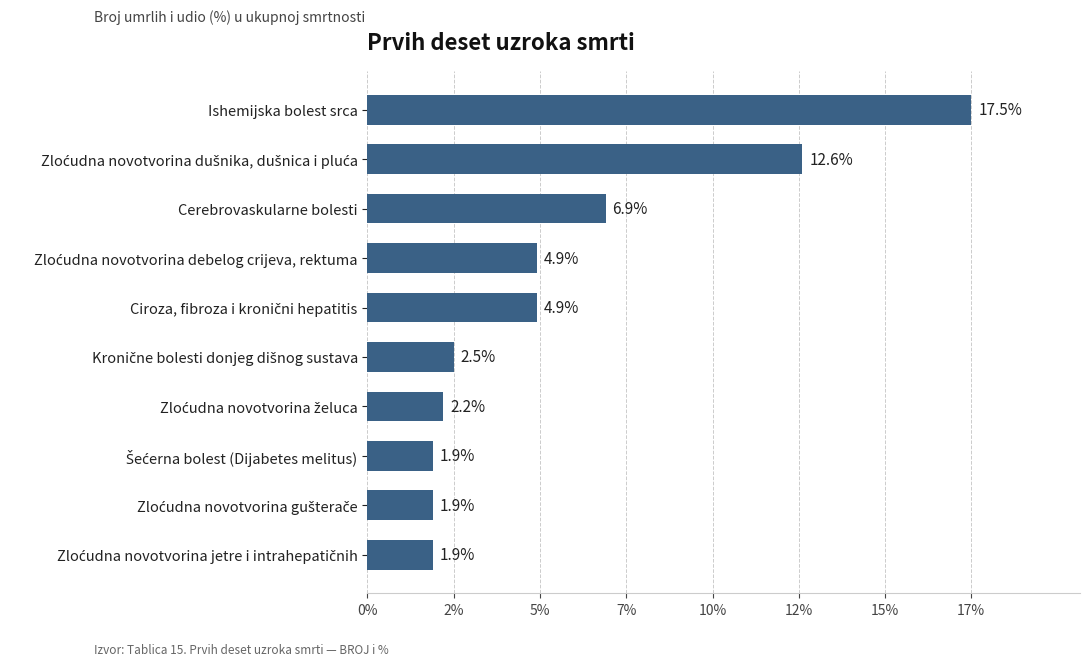

What is the difference between the maximum and minimum values?

15.6